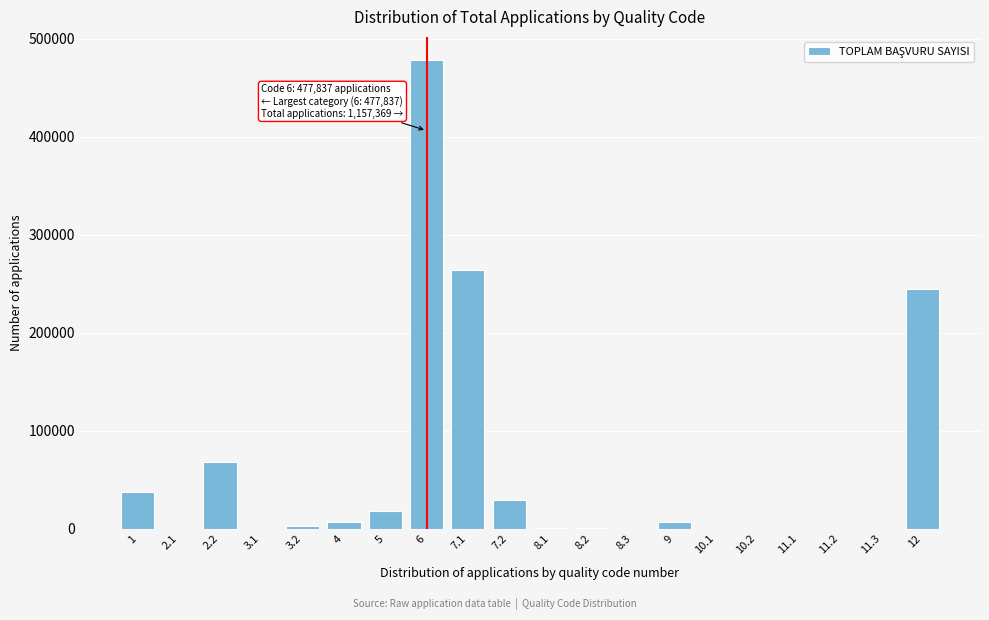

What is the change in value from 5 to 10.1?

-17543